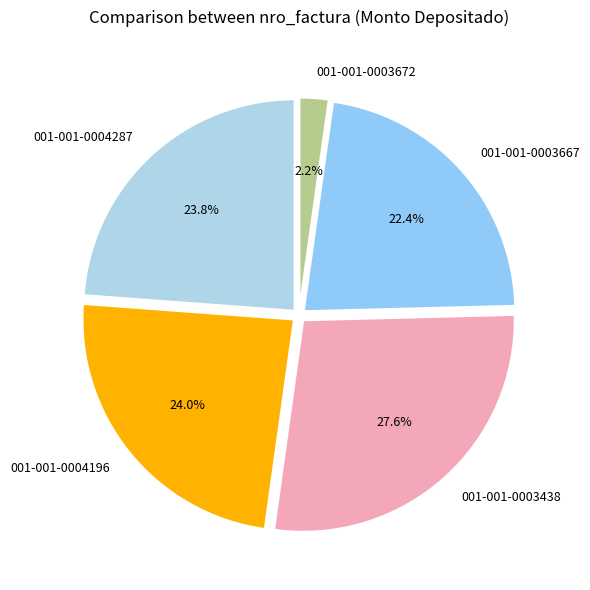

How many slices are in this pie chart?

5